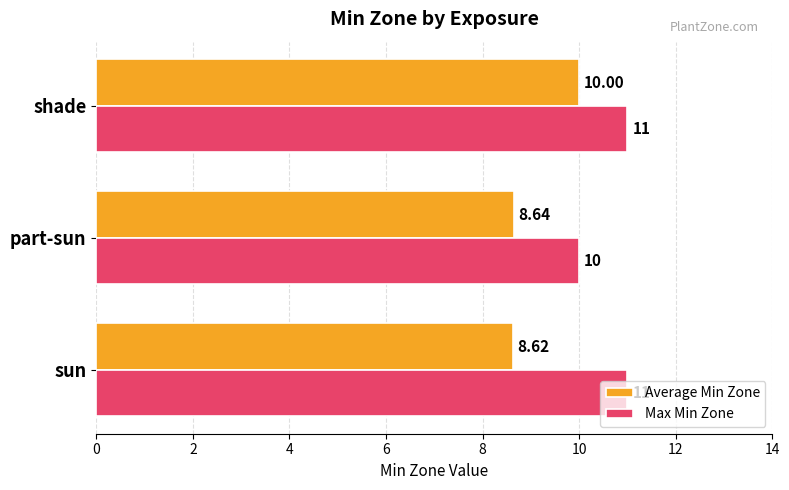

At which category does the chart reach its minimum across all series?

sun